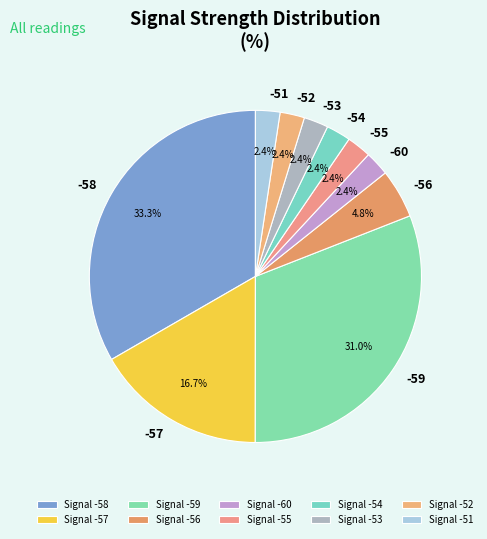

Is the sum of -52 and -54 greater than half?

No